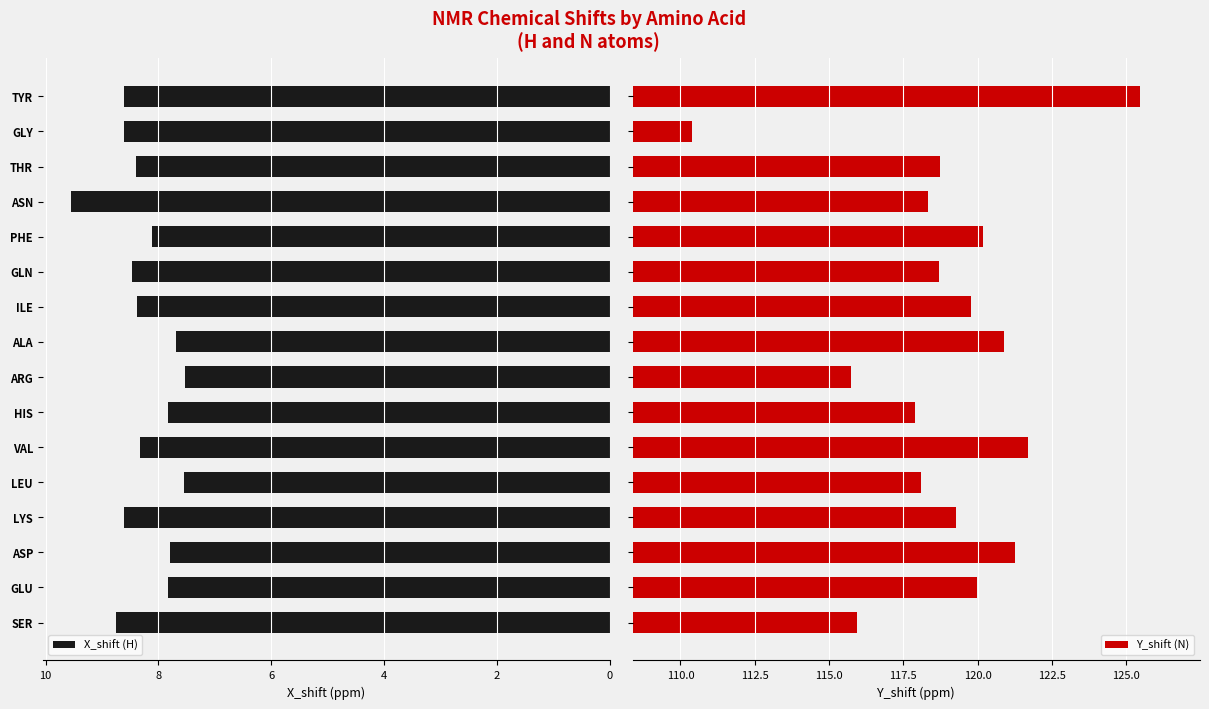

How many bars are there in each group?

2